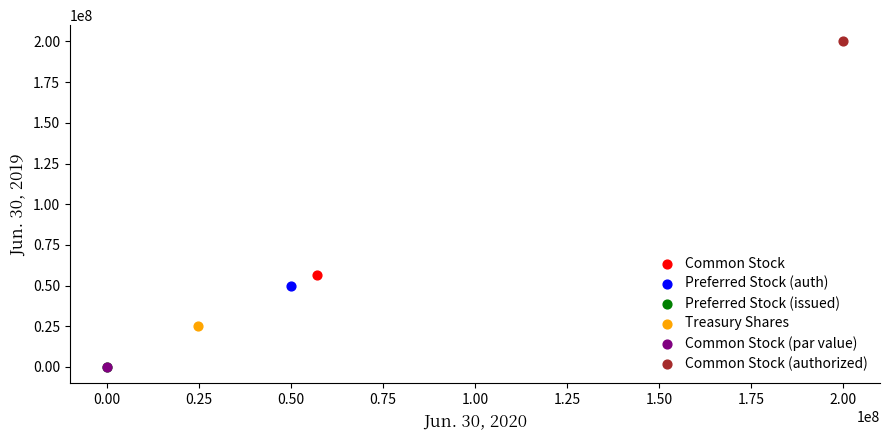

Which series reaches the maximum Y coordinate?

Common Stock (authorized)